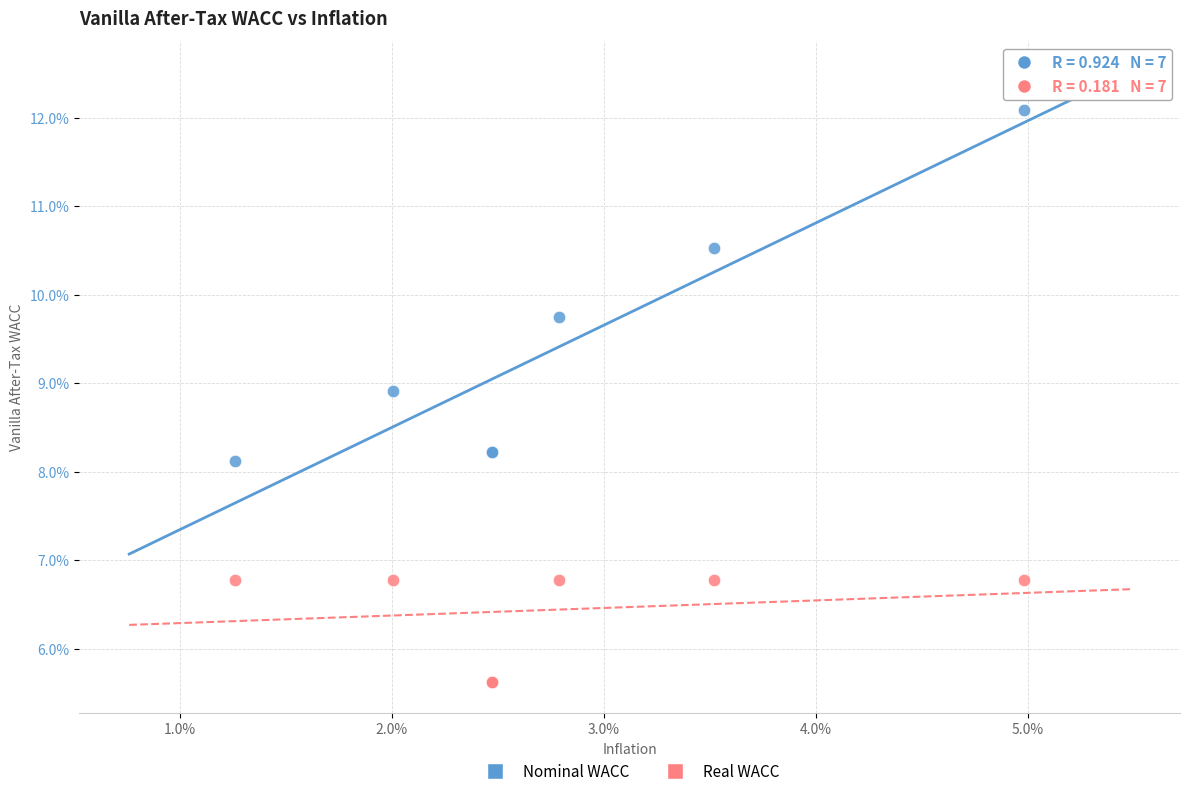

Which series has the widest spread of Y values?

Nominal WACC